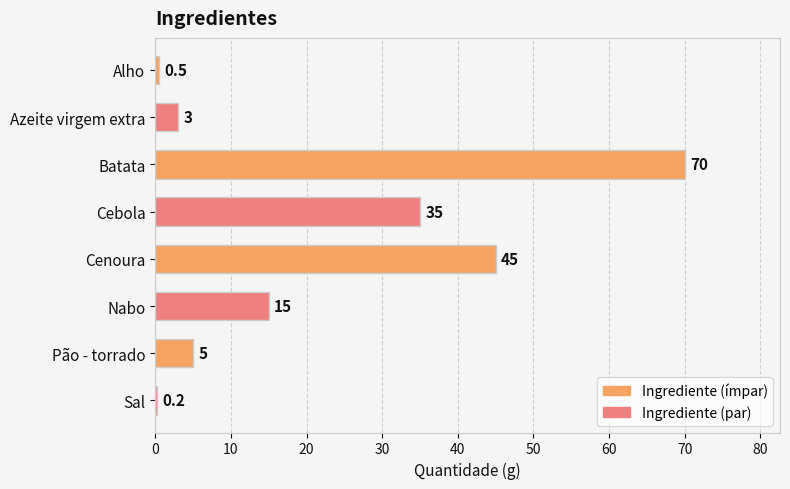

The chart shows a value of 0.2 at Sal. True or false?

True